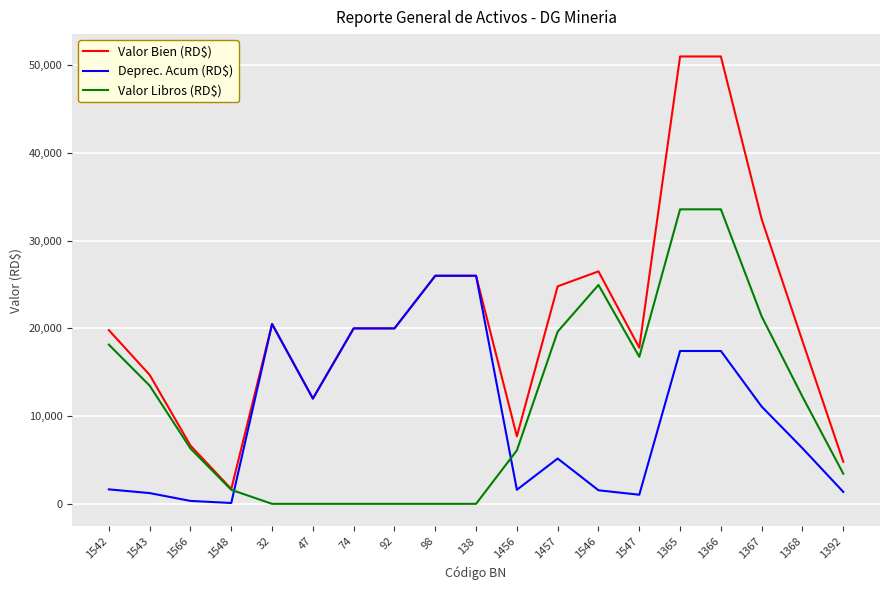

True or false: Deprec. Acum (RD$) has a value of 2992.3 at 1457.

False